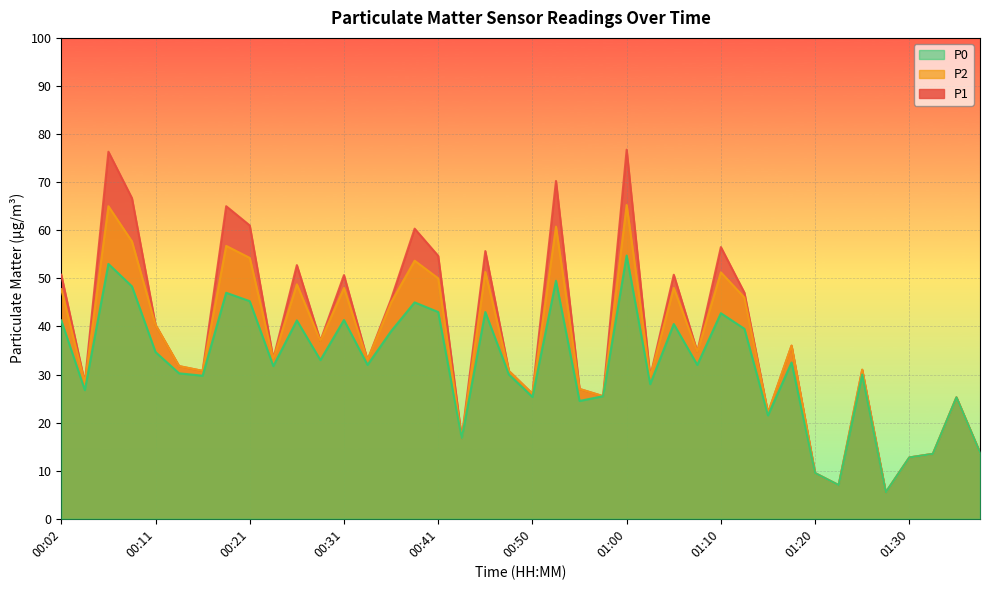

Which series changed the most between 00:53 and 01:02?

P1